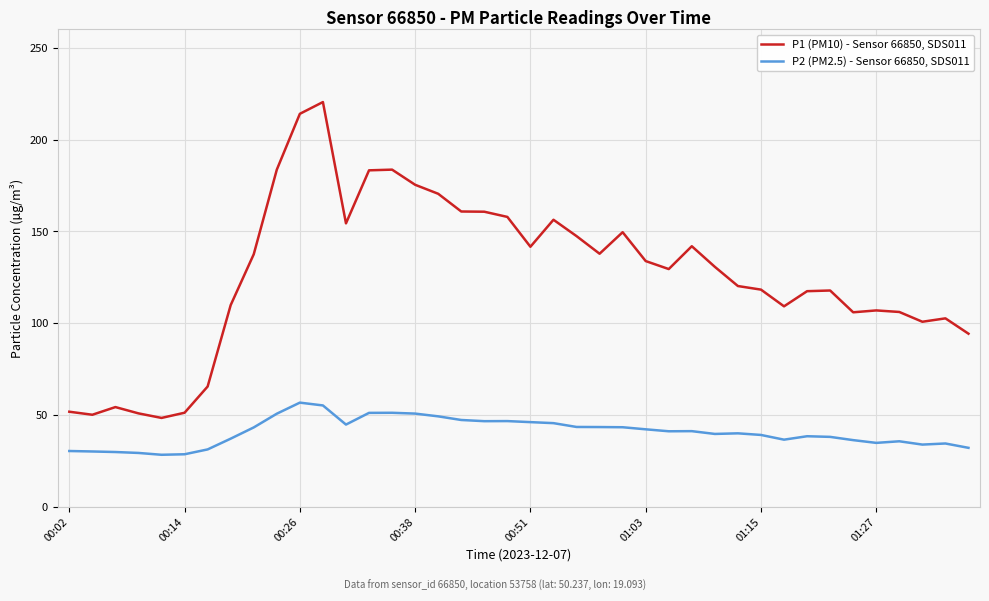

Rank the series by their maximum value, from highest to lowest.

P1 (PM10) - Sensor 66850, SDS011, P2 (PM2.5) - Sensor 66850, SDS011